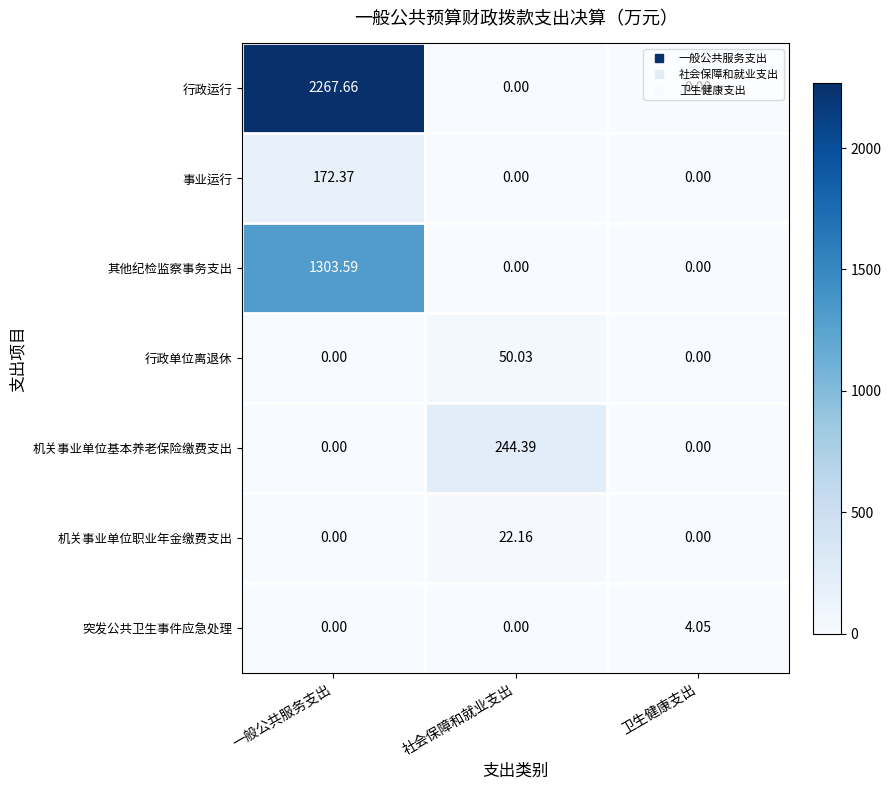

Which series has the largest total across all categories?

行政运行